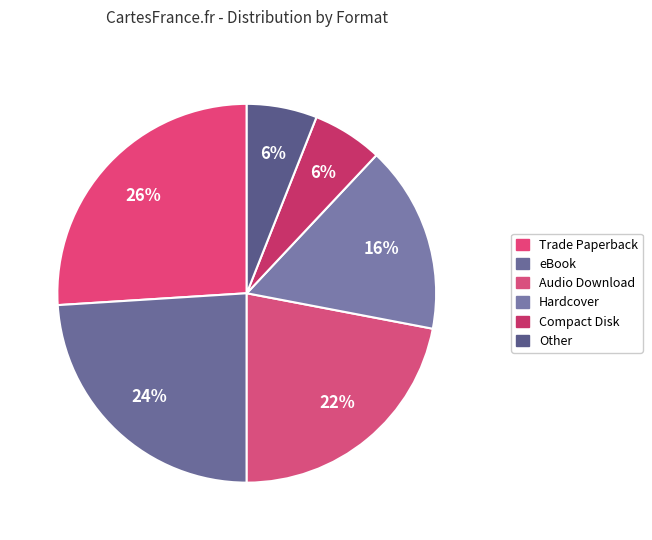

Does Trade Paperback account for over 50% of the chart?

No